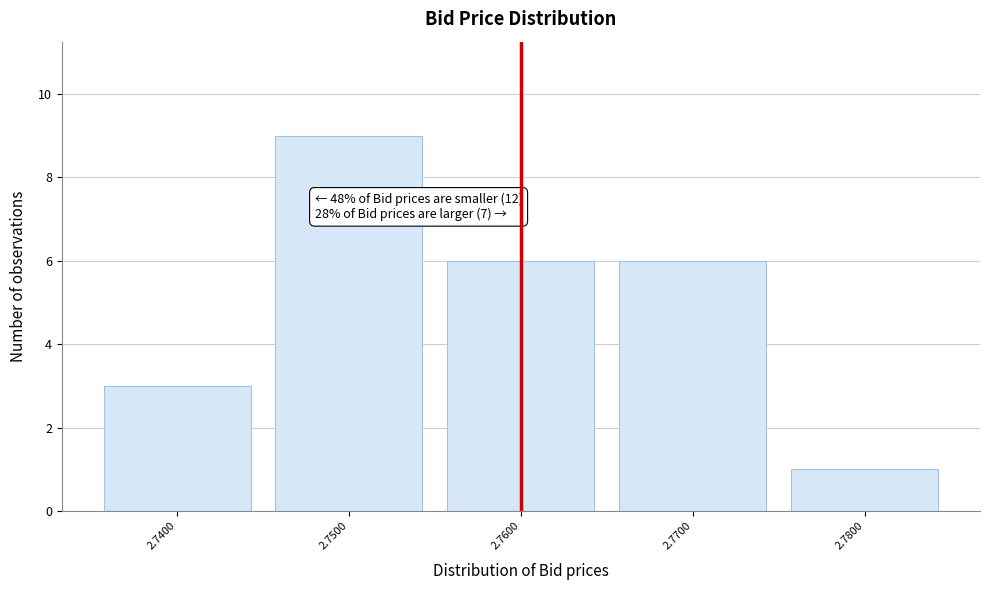

Which range on the x-axis has the tallest bar?

2.745 to 2.755